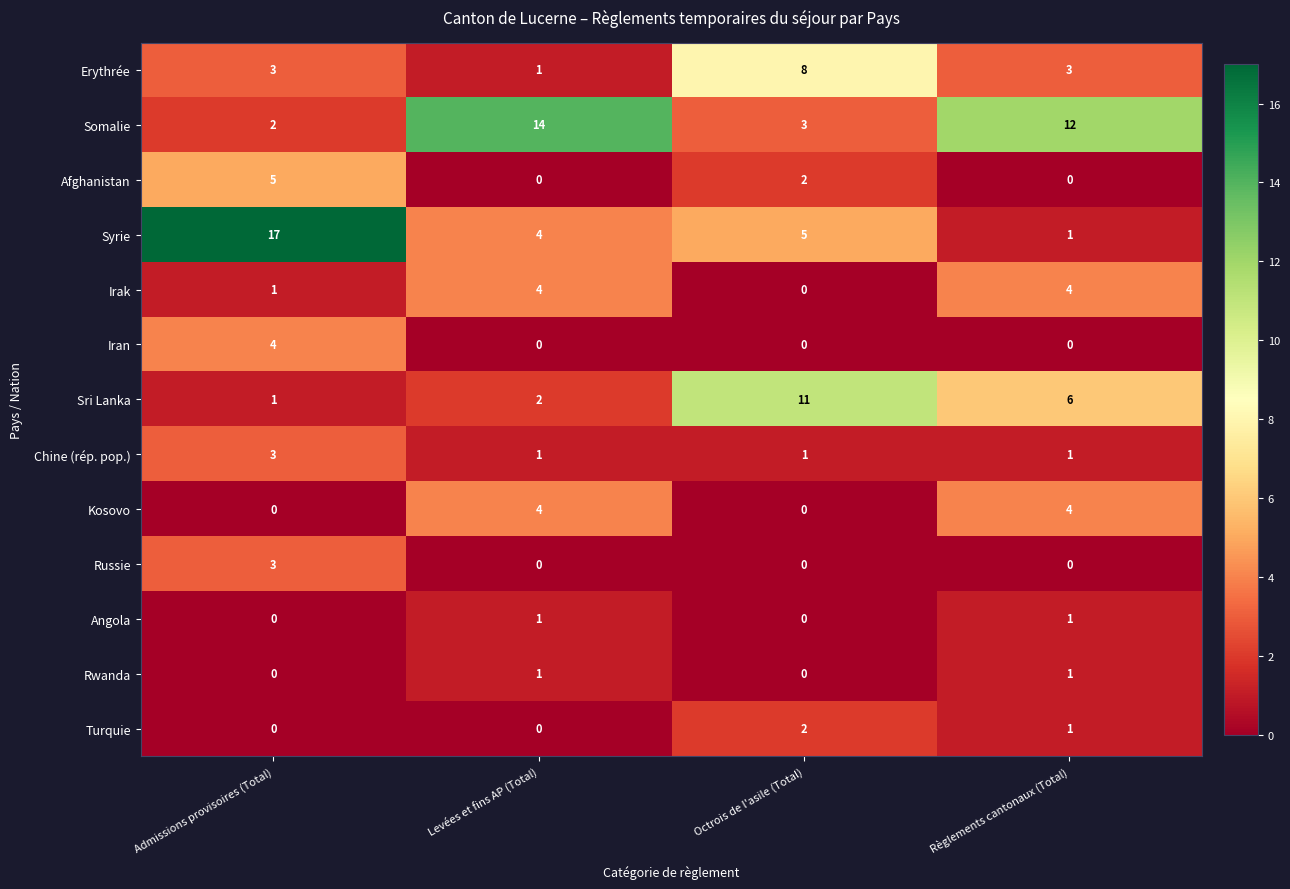

What is the sum of all Syrie values?

27